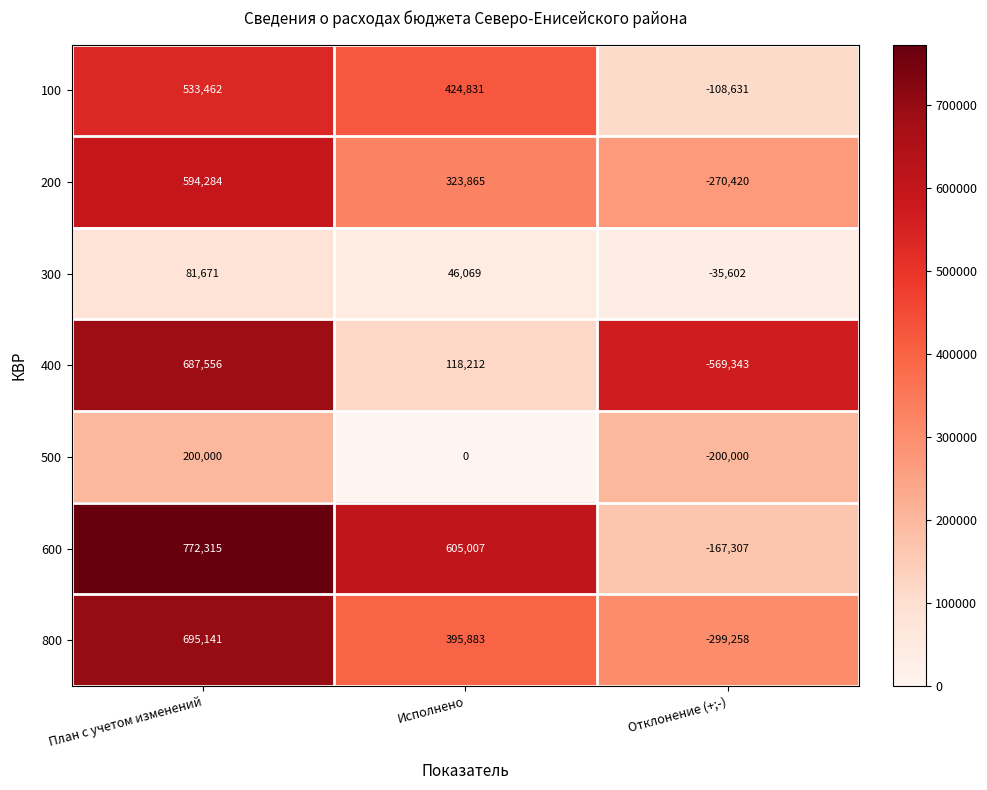

Rank the series by their maximum value, from lowest to highest.

300, 500, 100, 200, 400, 800, 600